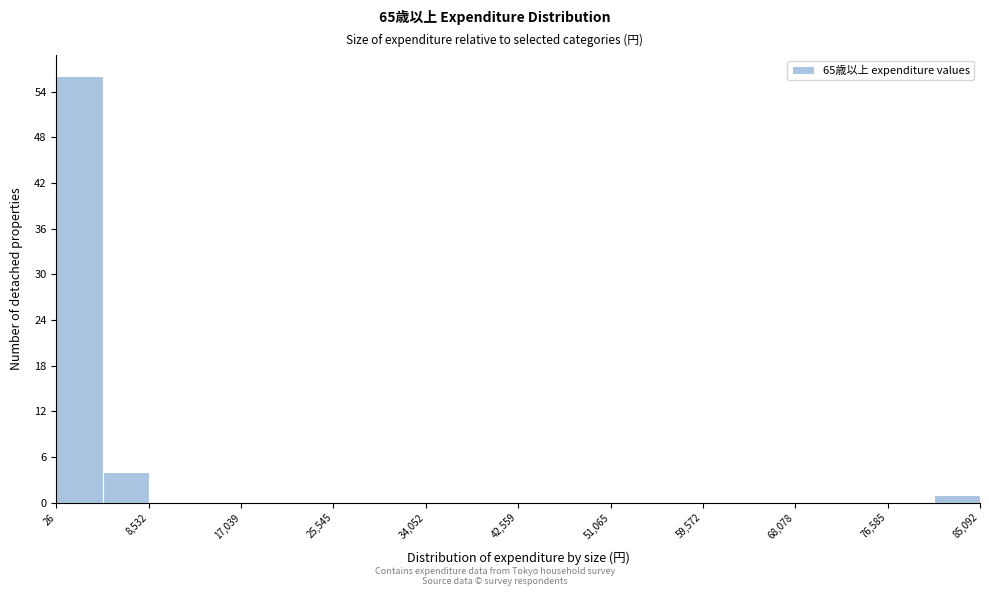

Reading left to right, list every bar in this chart as the range it spans on the x-axis followed by its height. Neither the bar edges nor the heights are printed on the chart, so give them approximately, as read against the axes.

0 to 4000: 56
4000 to 9000: 4
9000 to 13000: 0
13000 to 17000: 0
17000 to 21000: 0
21000 to 26000: 0
26000 to 30000: 0
30000 to 34000: 0
34000 to 38000: 0
38000 to 43000: 0
43000 to 47000: 0
47000 to 51000: 0
51000 to 55000: 0
55000 to 60000: 0
60000 to 64000: 0
64000 to 68000: 0
68000 to 72000: 0
72000 to 77000: 0
77000 to 81000: 0
81000 to 85000: 1